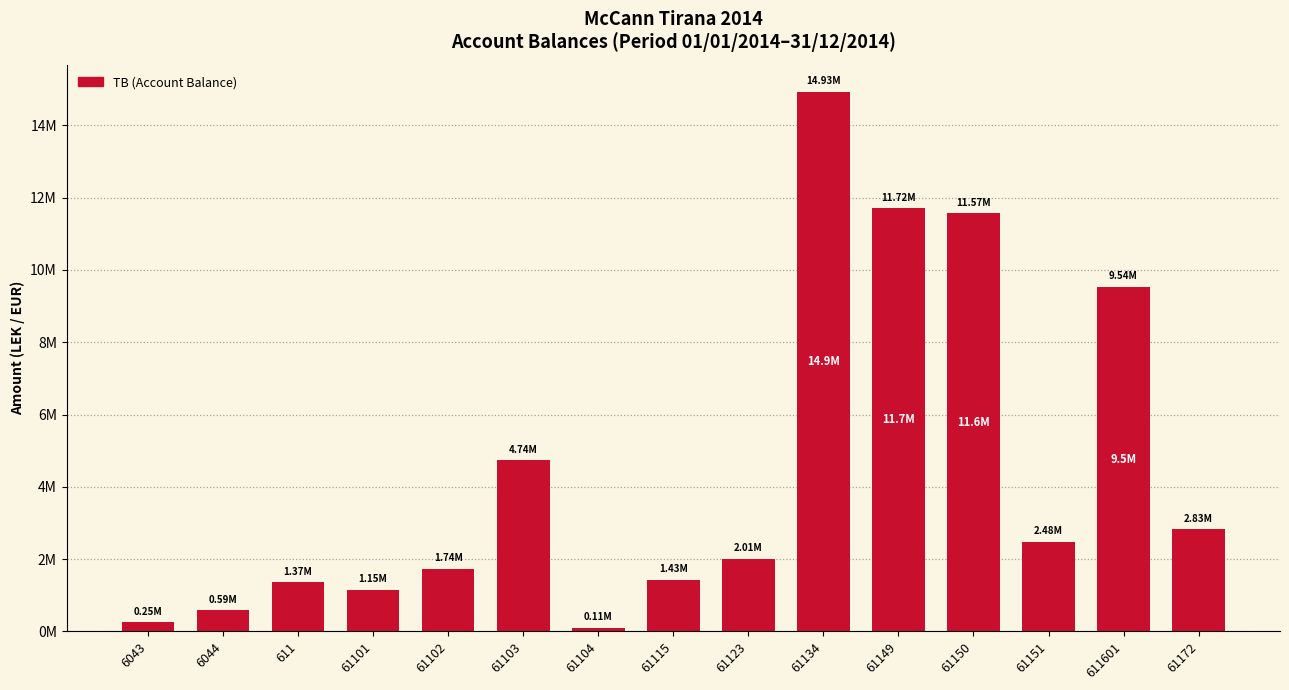

How many bars are there in total?

15